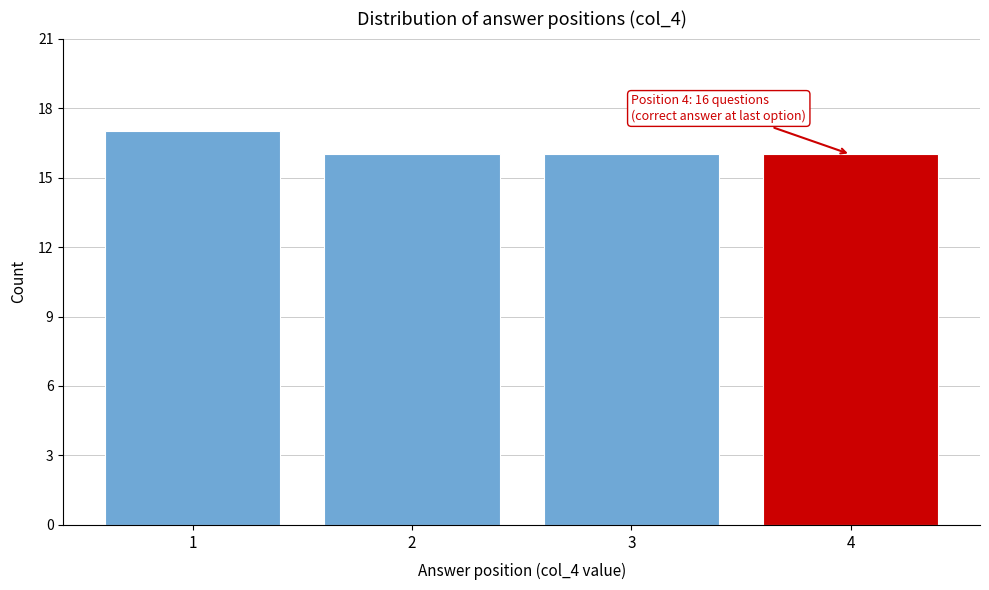

Which range on the x-axis has the tallest bar?

0.5 to 1.5